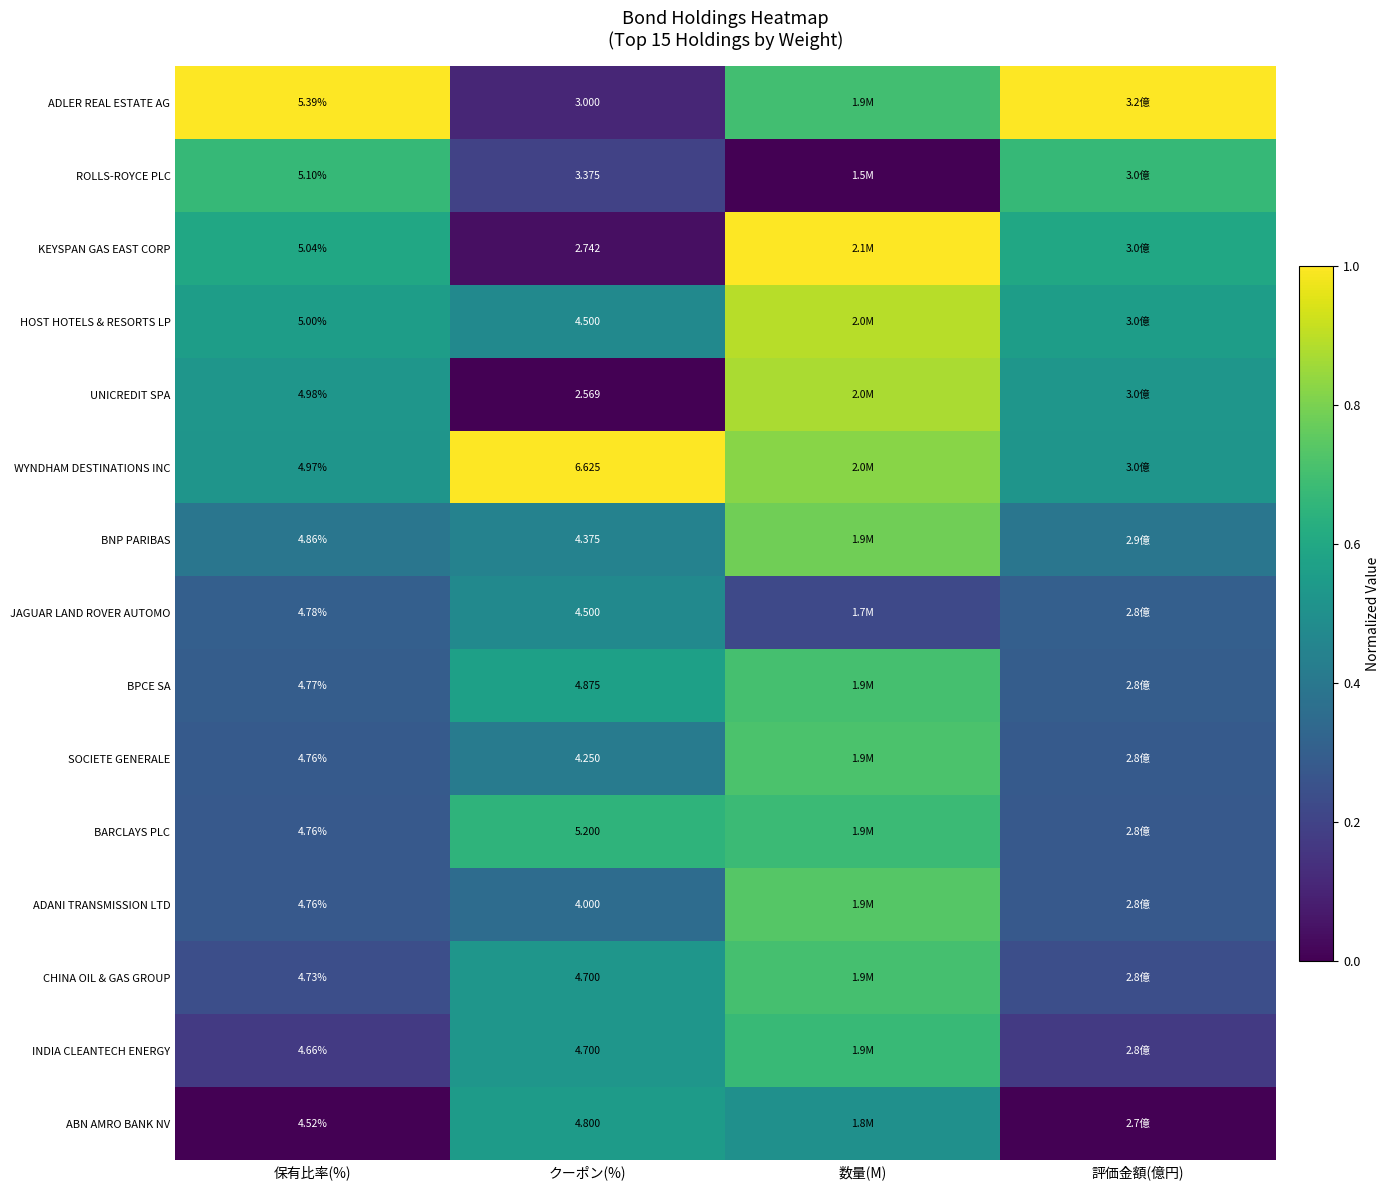

At 評価金額(億円), list the series in order from smallest to largest.

ABN AMRO BANK NV, INDIA CLEANTECH ENERGY, CHINA OIL & GAS GROUP, ADANI TRANSMISSION LTD, BARCLAYS PLC, SOCIETE GENERALE, BPCE SA, JAGUAR LAND ROVER AUTOMO, BNP PARIBAS, WYNDHAM DESTINATIONS INC, UNICREDIT SPA, HOST HOTELS & RESORTS LP, KEYSPAN GAS EAST CORP, ROLLS-ROYCE PLC, ADLER REAL ESTATE AG